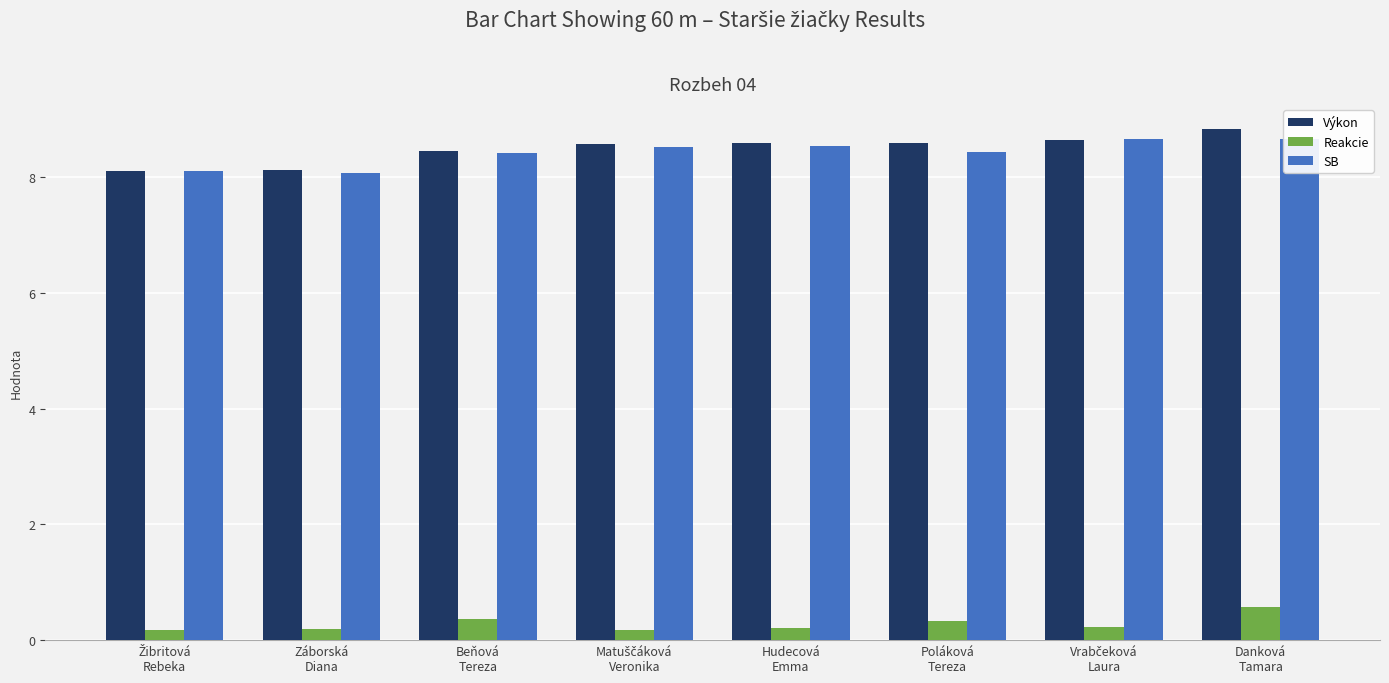

How many bars are there in each group?

3